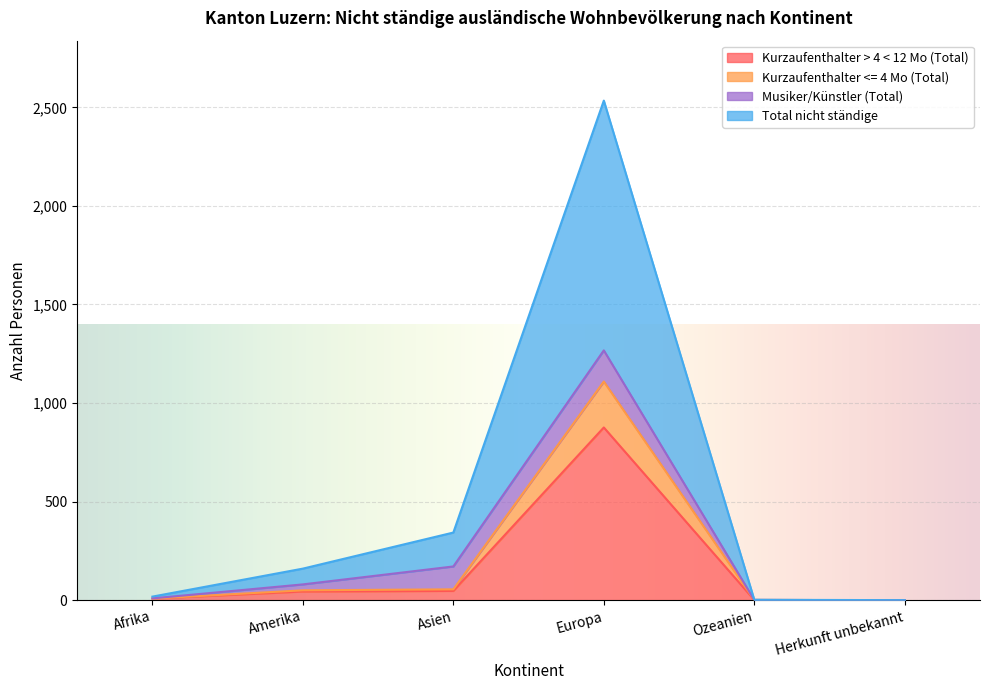

Which series changed the most between Asien and Ozeanien?

Total nicht ständige